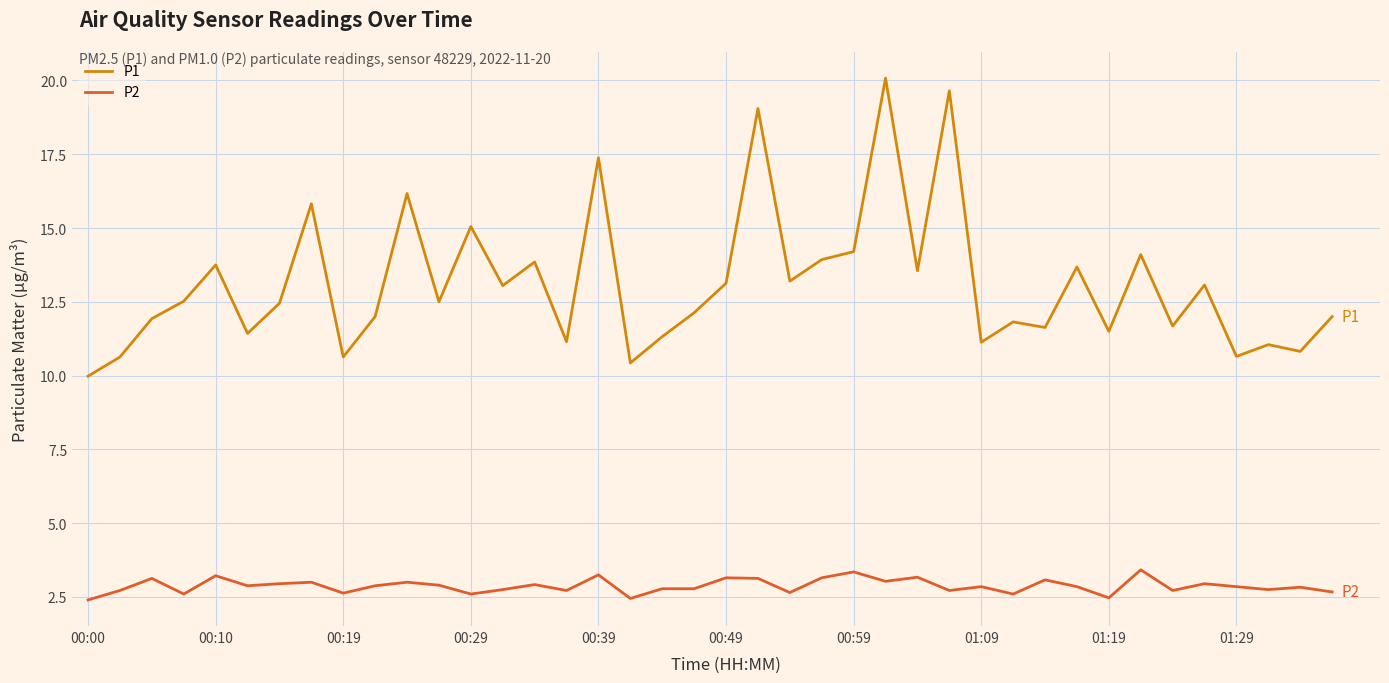

Does the chart have visible grid lines?

Yes